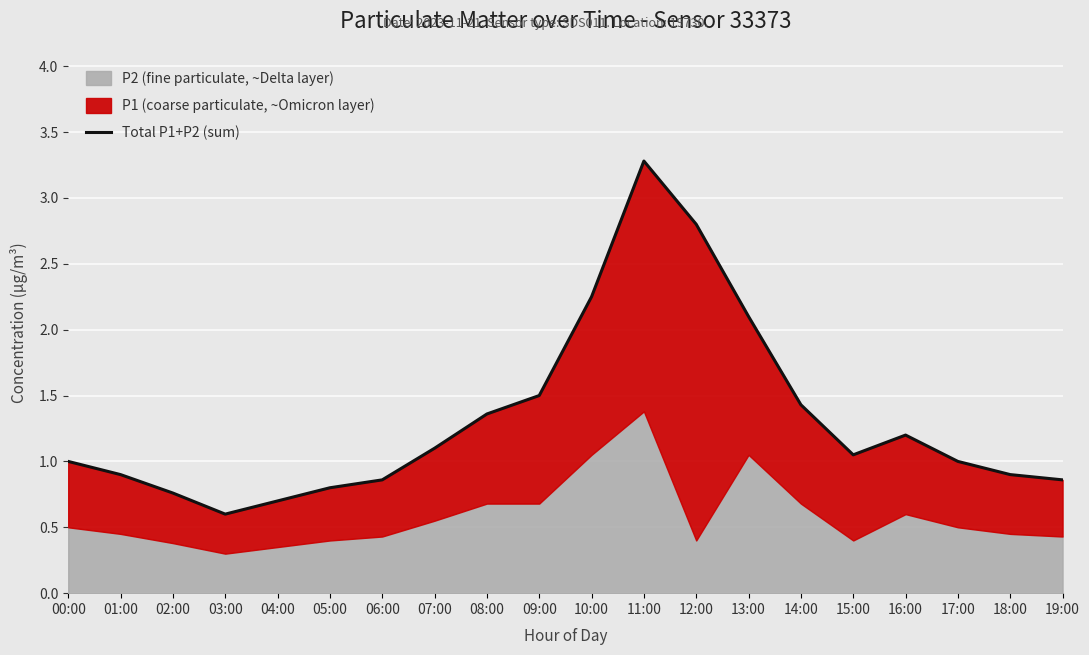

Rank the categories by value from highest to lowest.

11:00, 12:00, 10:00, 13:00, 09:00, 14:00, 08:00, 16:00, 07:00, 15:00, 00:00, 17:00, 01:00, 18:00, 06:00, 19:00, 05:00, 02:00, 04:00, 03:00